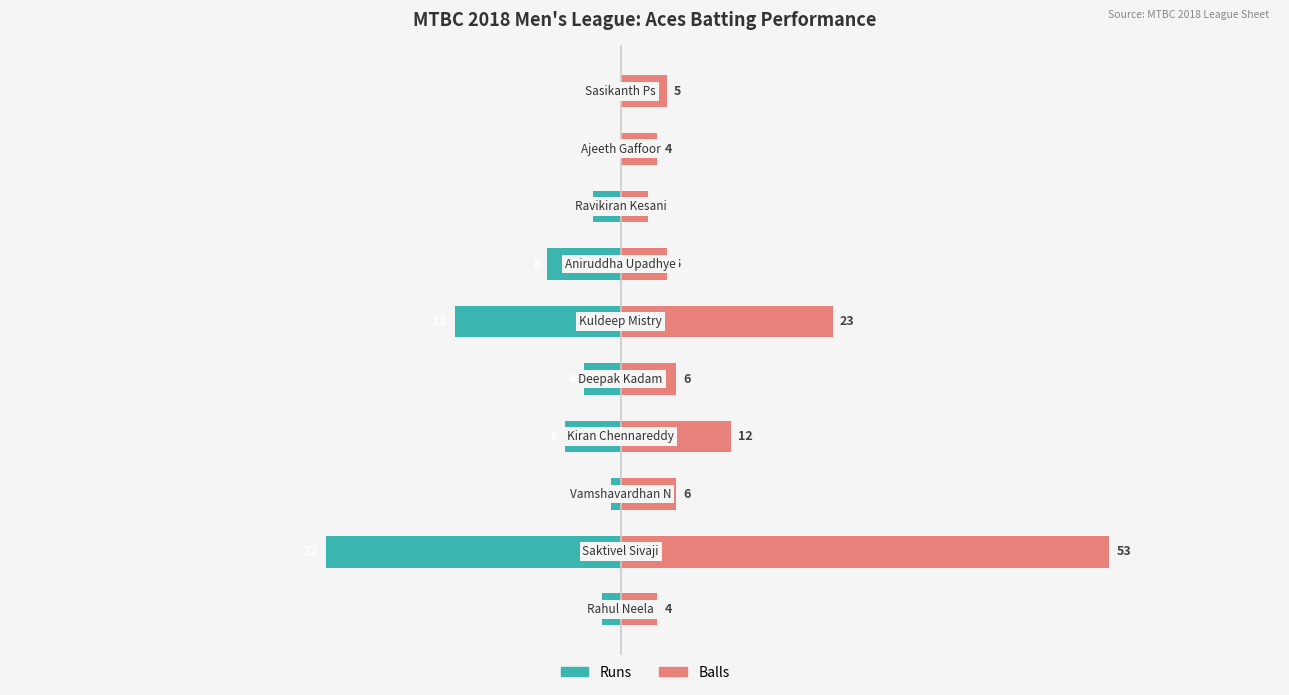

Which series has the largest range (max minus min)?

Balls